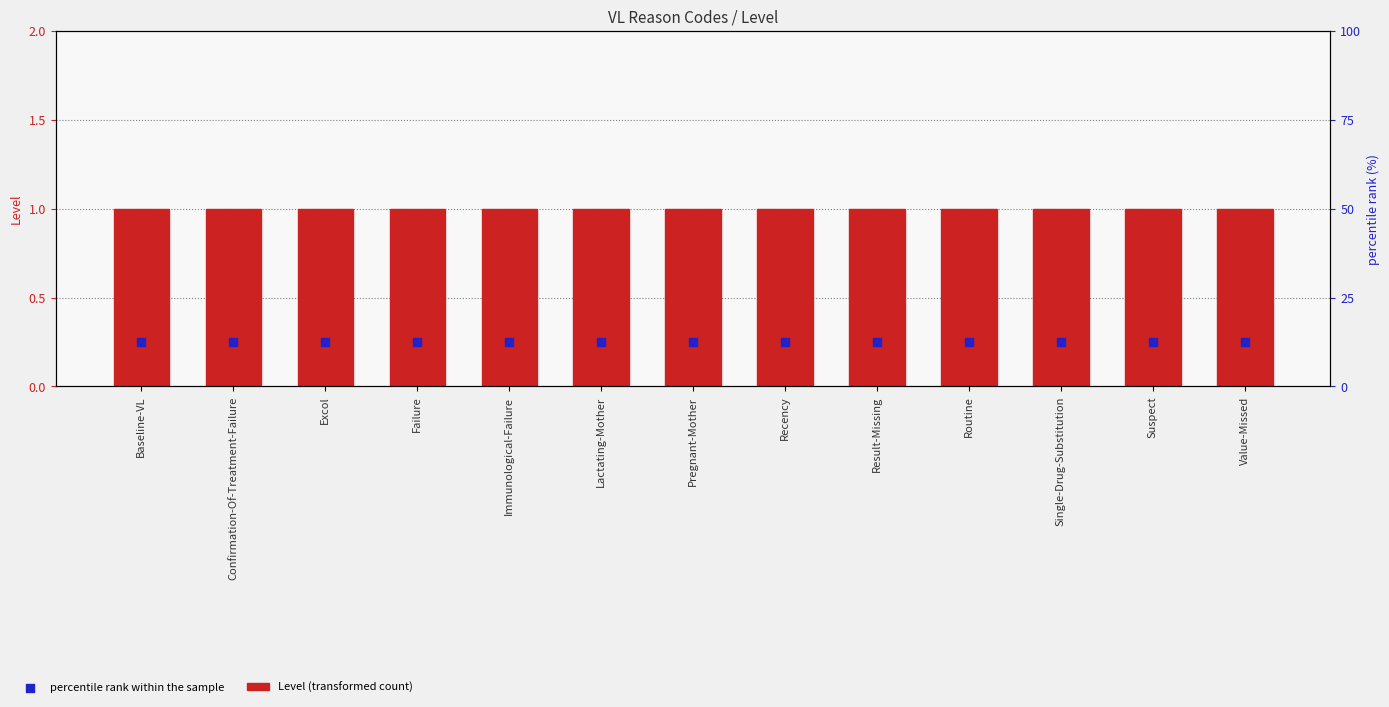

Which series reaches the minimum Y coordinate?

percentile rank within the sample